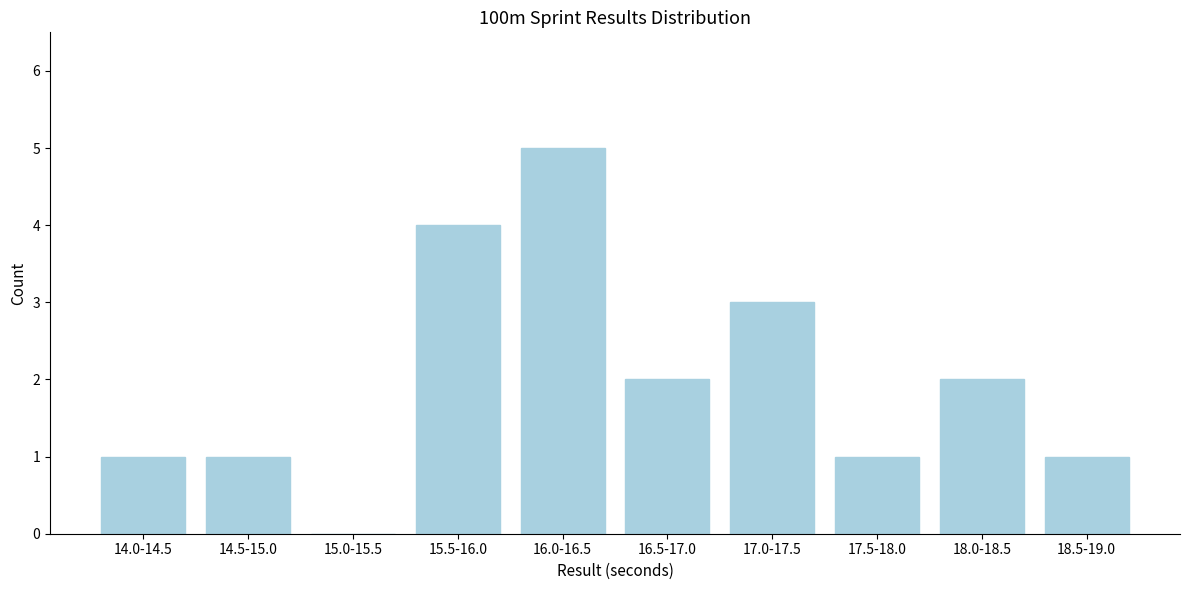

Reading left to right, what are all the values shown in this chart?

14.0-14.5=1	14.5-15.0=1	15.0-15.5=0	15.5-16.0=4	16.0-16.5=5	16.5-17.0=2	17.0-17.5=3	17.5-18.0=1	18.0-18.5=2	18.5-19.0=1